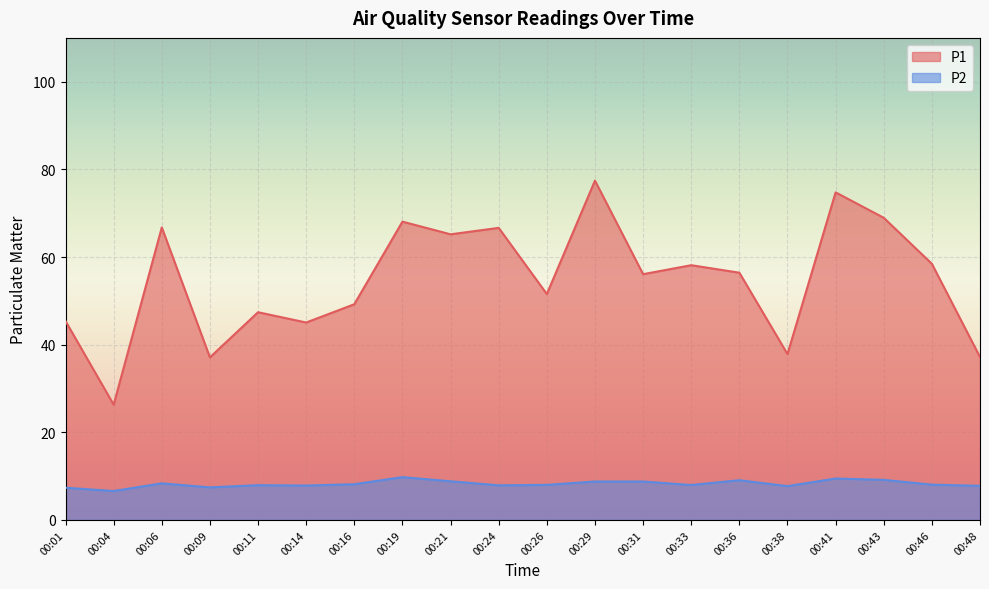

Which series has the largest range (max minus min)?

P1